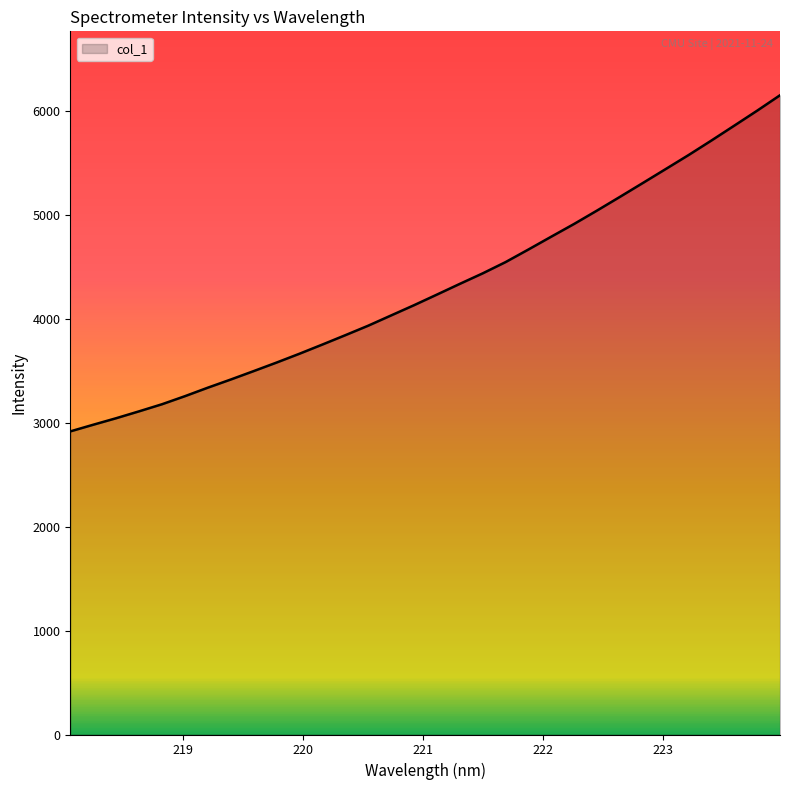

What is the difference between the maximum and minimum values?

3236.6